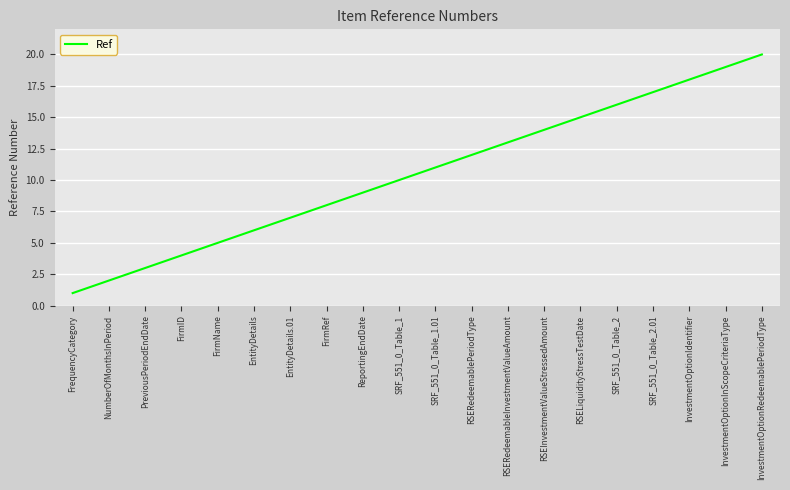

True or false: there are more than 1 points higher than both neighbors.

False